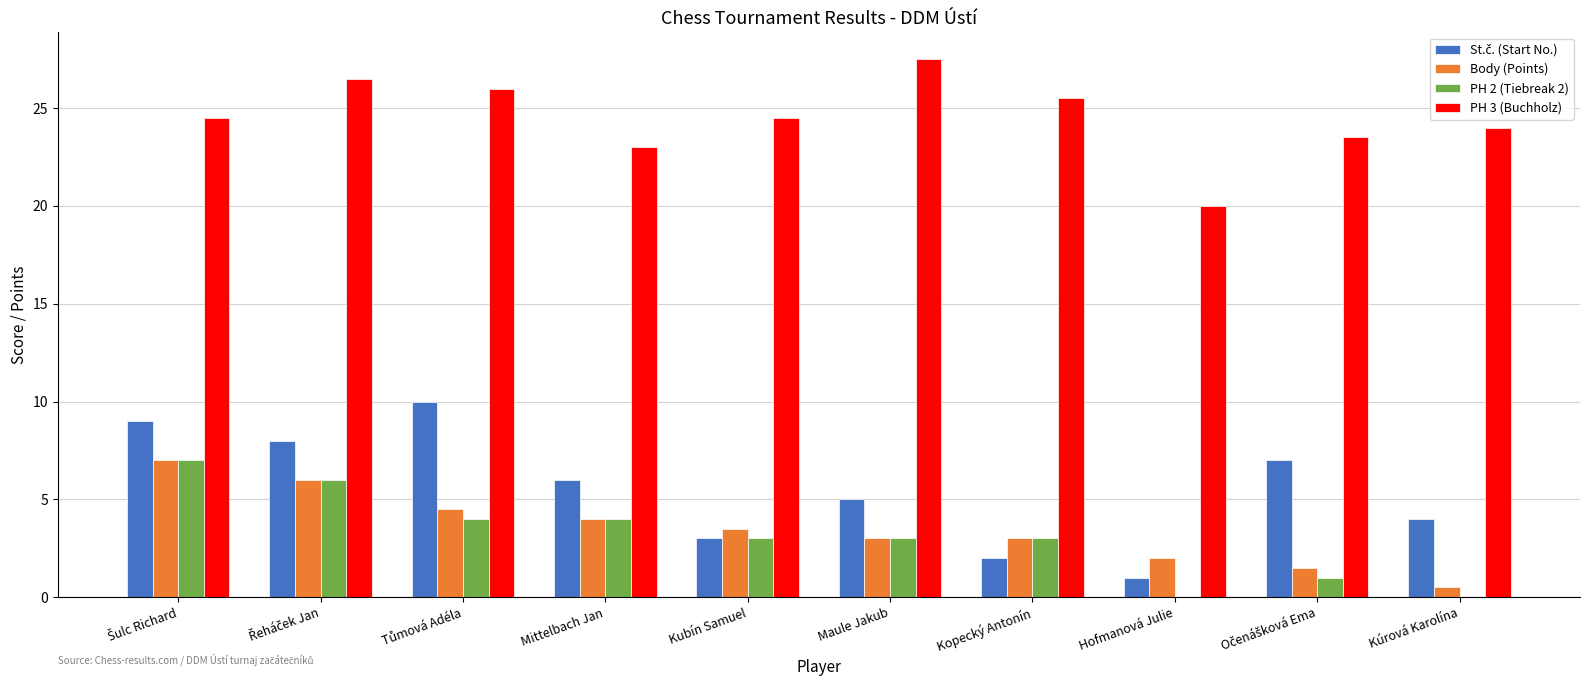

What is the spread (max minus min) of values at Maule Jakub?

24.5